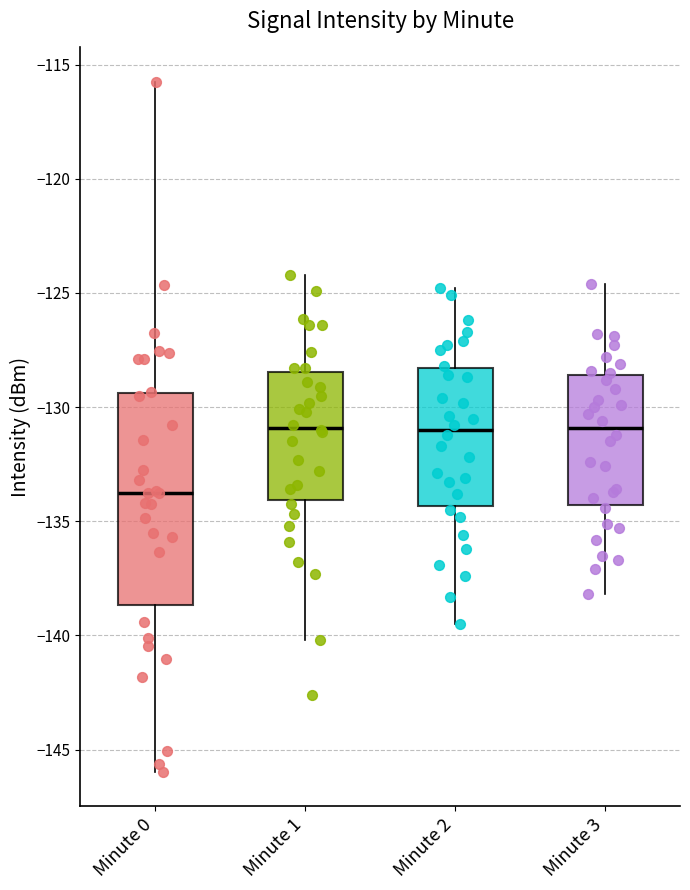

Reading left to right, read every box against the y-axis: the position of its median line, the range the box covers, and the ends of its whiskers. The values are not printed on the chart, so give them approximately, as read against the axis.

Minute 0: median -134.0, box -138.5 to -129.5, whiskers -146.0 to -116.0
Minute 1: median -131.0, box -134.0 to -128.5, whiskers -140.0 to -124.0
Minute 2: median -131.0, box -134.5 to -128.5, whiskers -139.5 to -125.0
Minute 3: median -131.0, box -134.5 to -128.5, whiskers -138.0 to -124.5